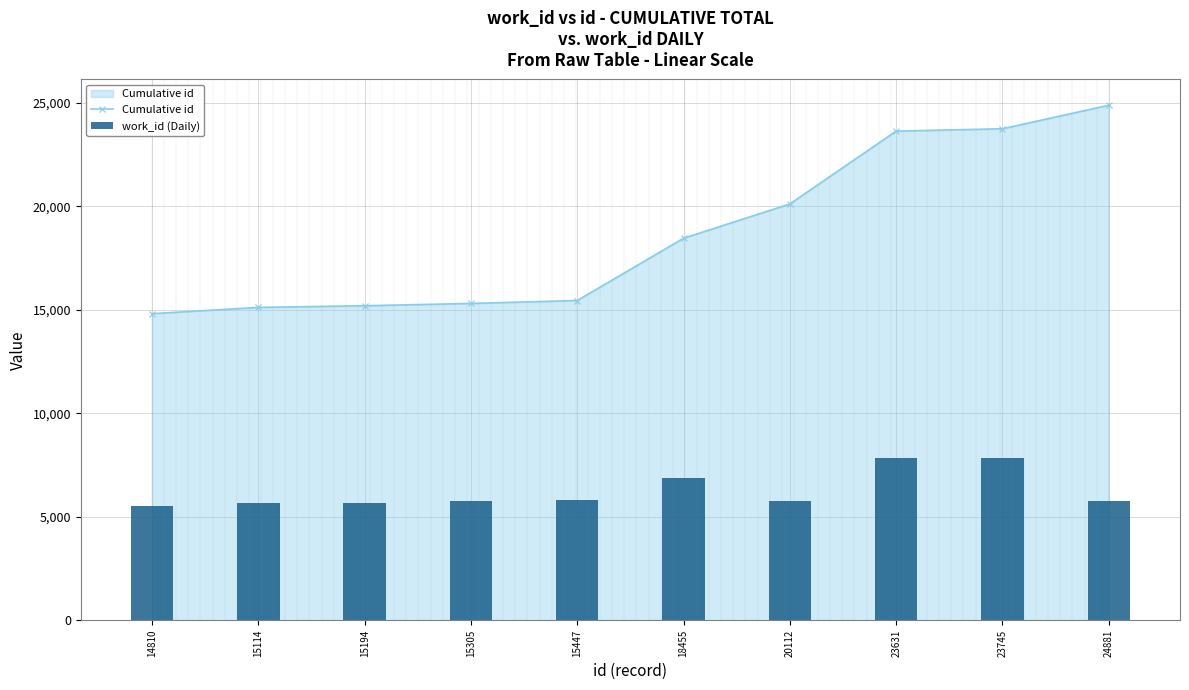

Read the Cumulative id value at 23631, to the nearest 50.

23650